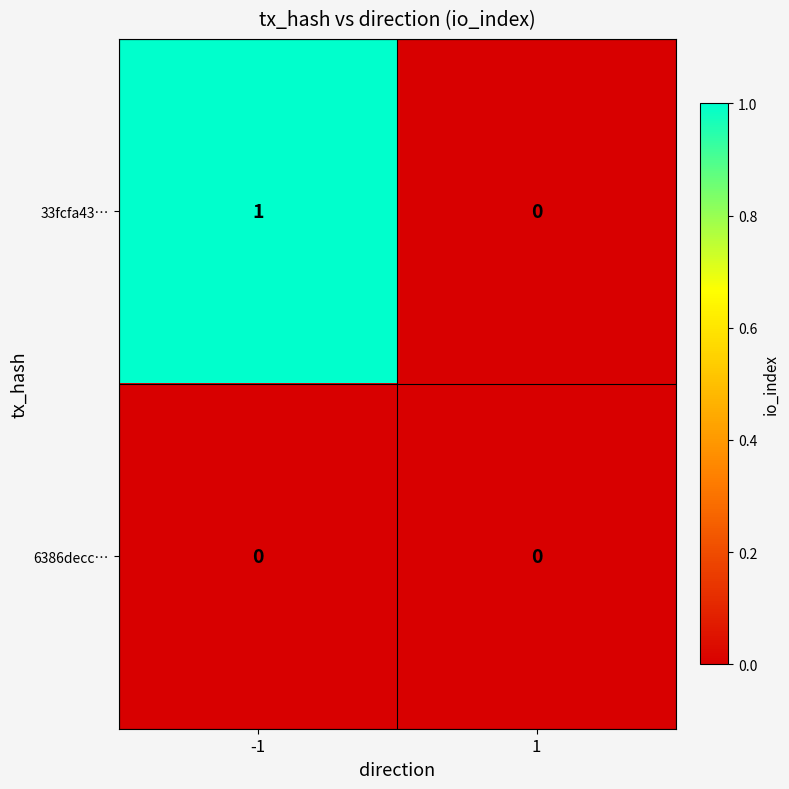

Which category has the highest value across all series?

-1